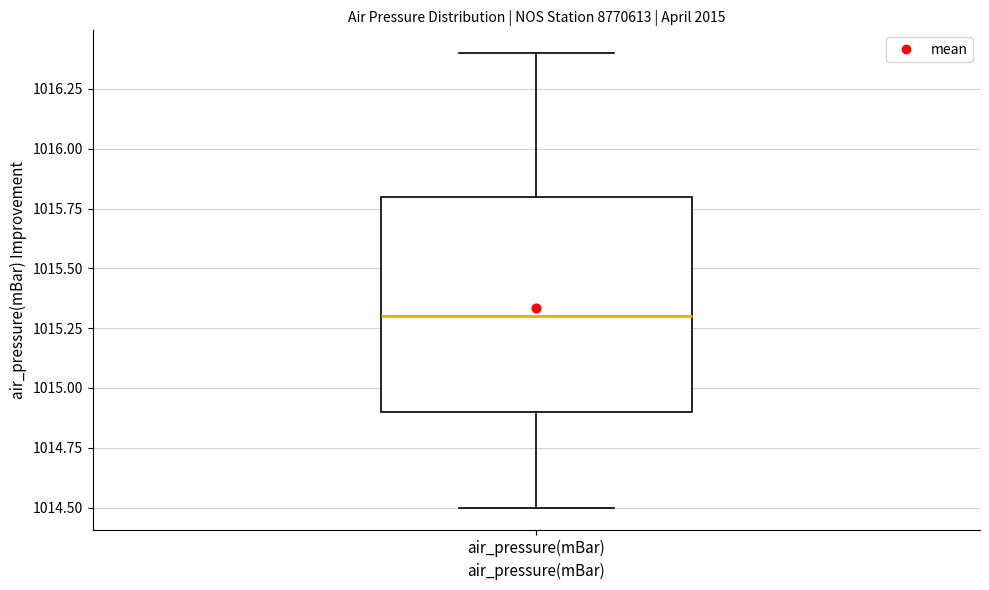

Transcribe this box plot: give where the median line is, the range the box spans, and where the two whiskers end, as read against the y-axis. The values are not printed on the chart, so give them approximately, as read against the axis.

median 1015.3, box 1014.9 to 1015.8, whiskers 1014.5 to 1016.4